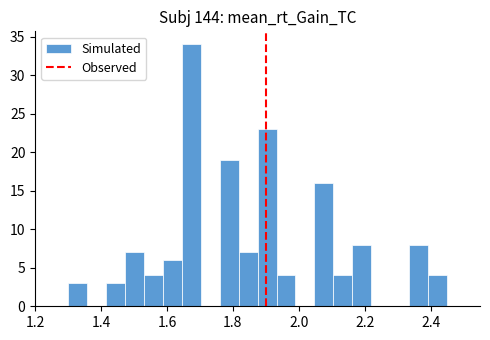

Around what value on the x-axis is the tallest bar? Give the approximate position of its centre, as read against the axis.

1.68